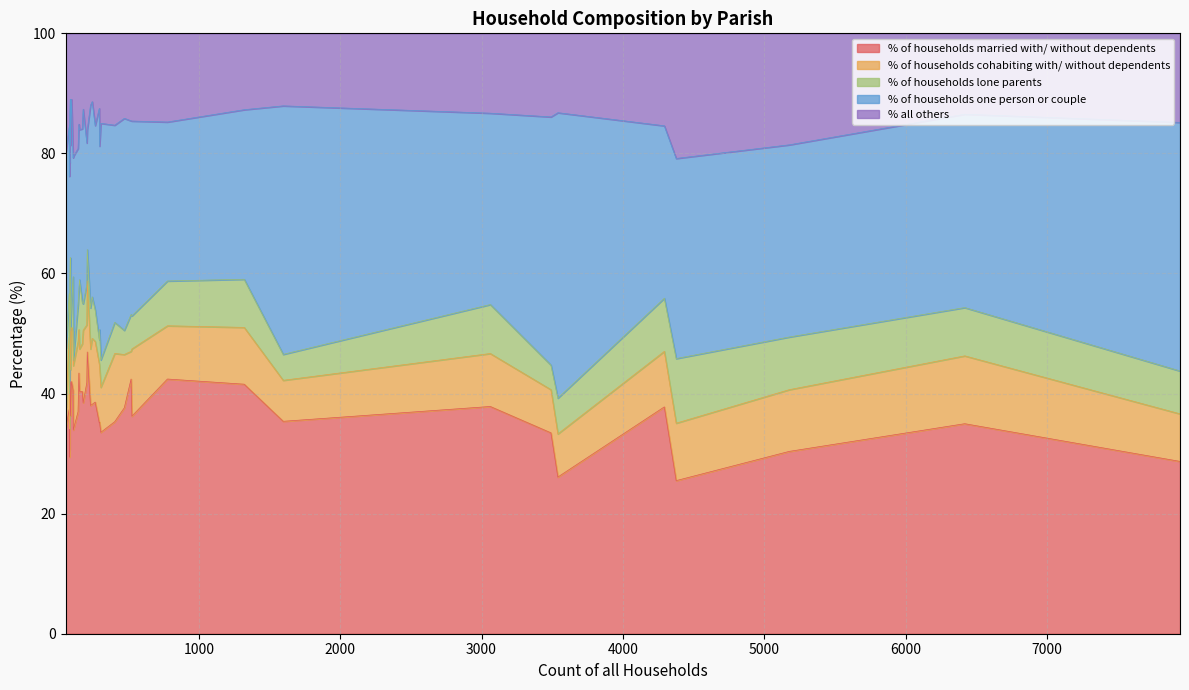

The % of households cohabiting with/ without dependents series shows 15.7 at Farnham. True or false?

False